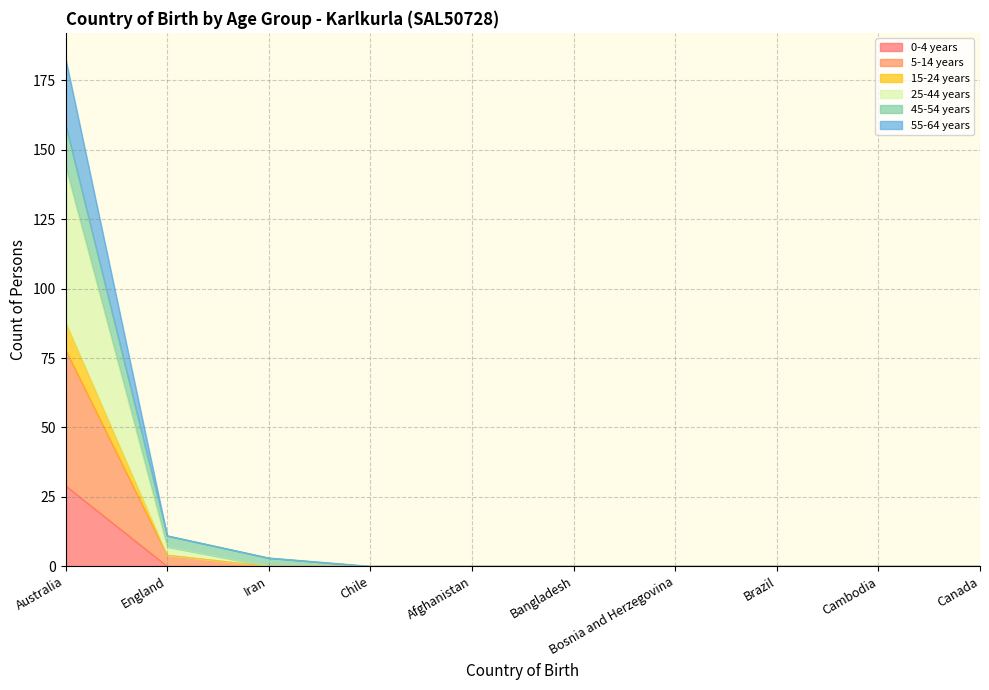

At which category is the sum across all series the highest?

Australia